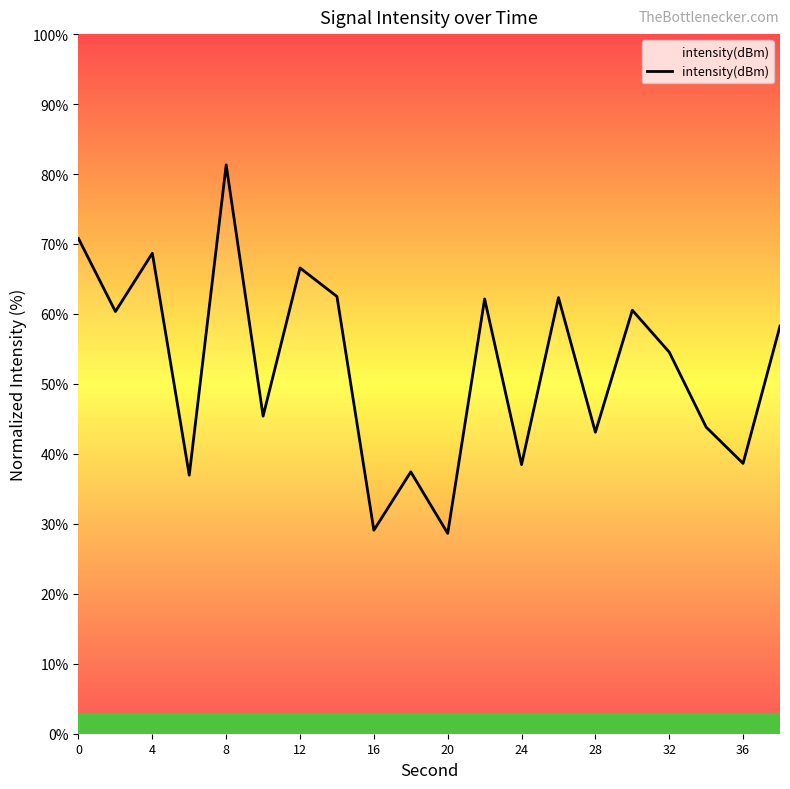

What is the difference between the maximum and minimum values?

52.7